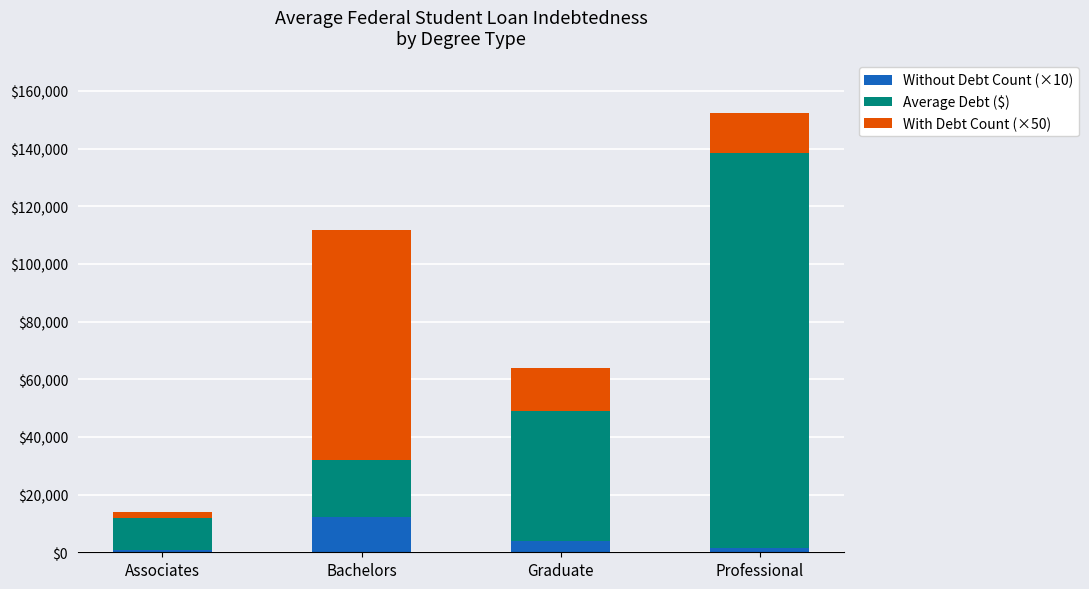

At which category is the sum across all series the highest?

Professional